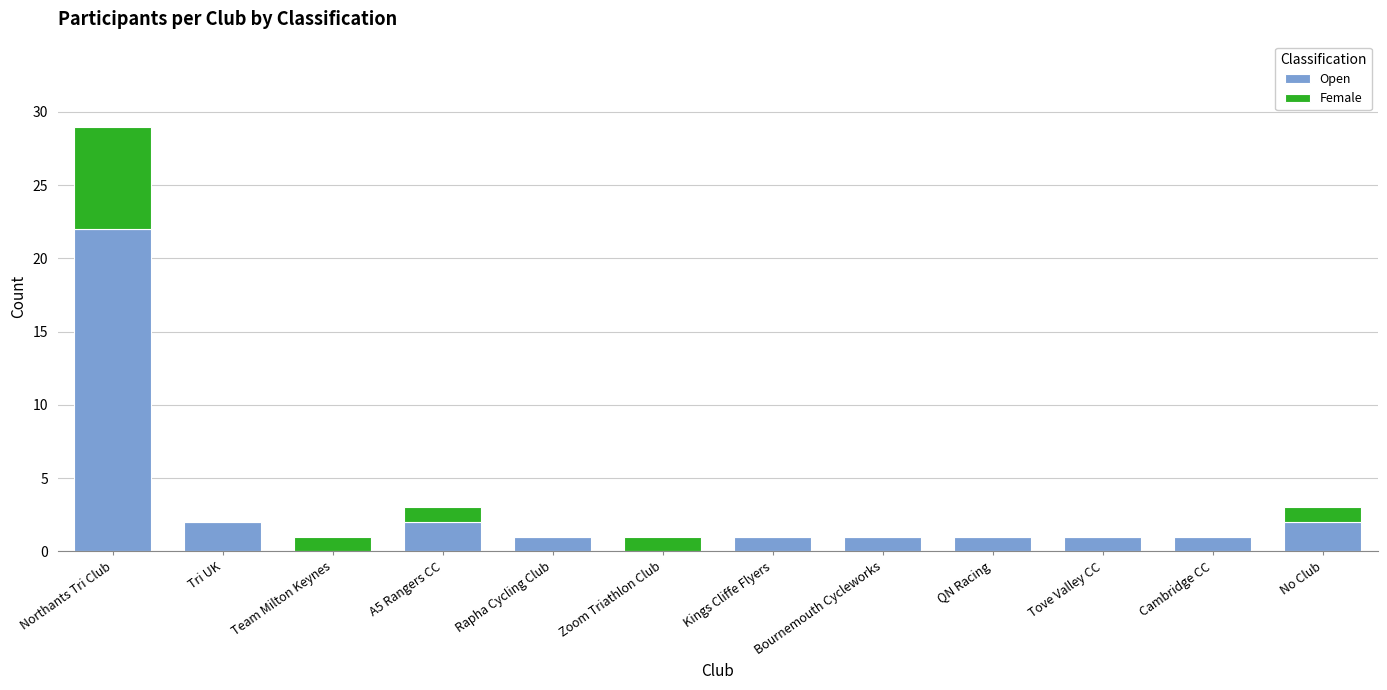

The Open series shows 2 at No Club. True or false?

True